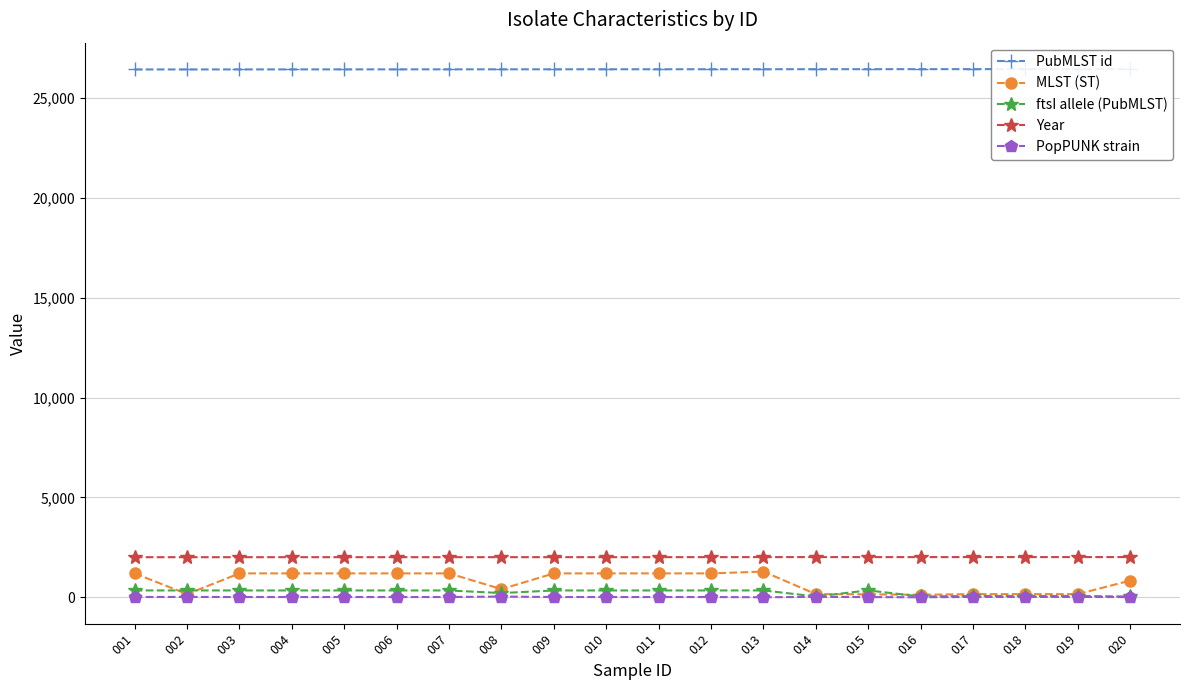

List the series in order of their peak value, highest first.

PubMLST id, Year, MLST (ST), ftsI allele (PubMLST), PopPUNK strain